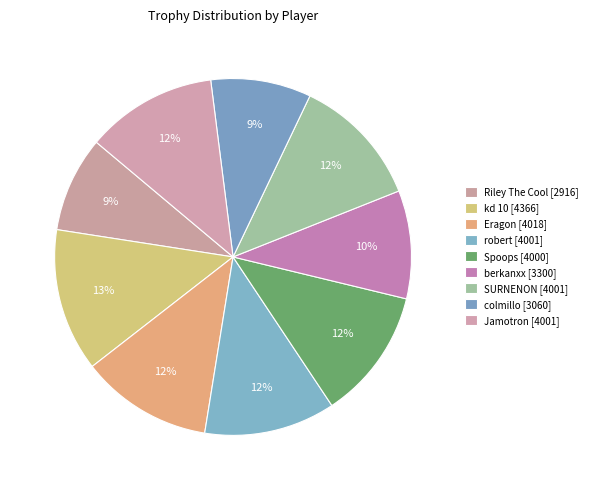

How many slices are in this pie chart?

9